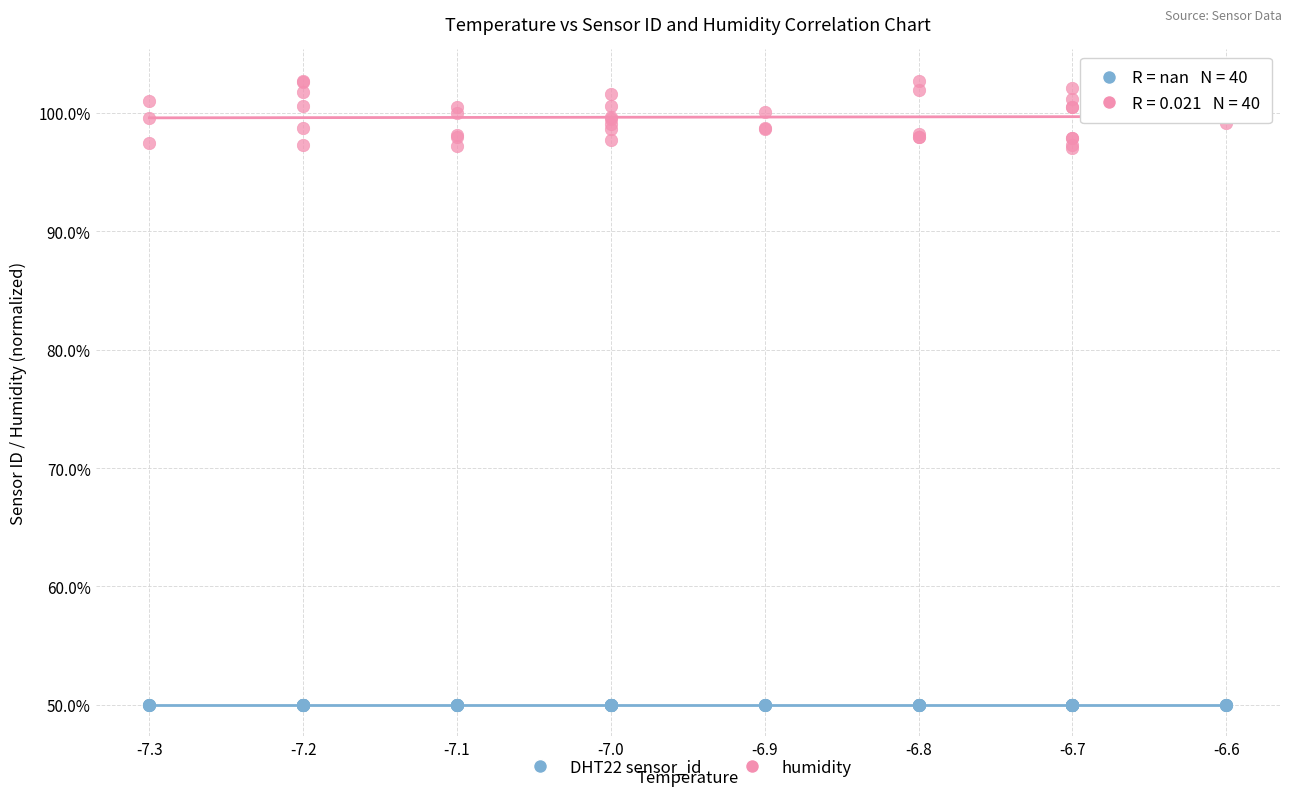

Which series contains the highest Y value?

humidity